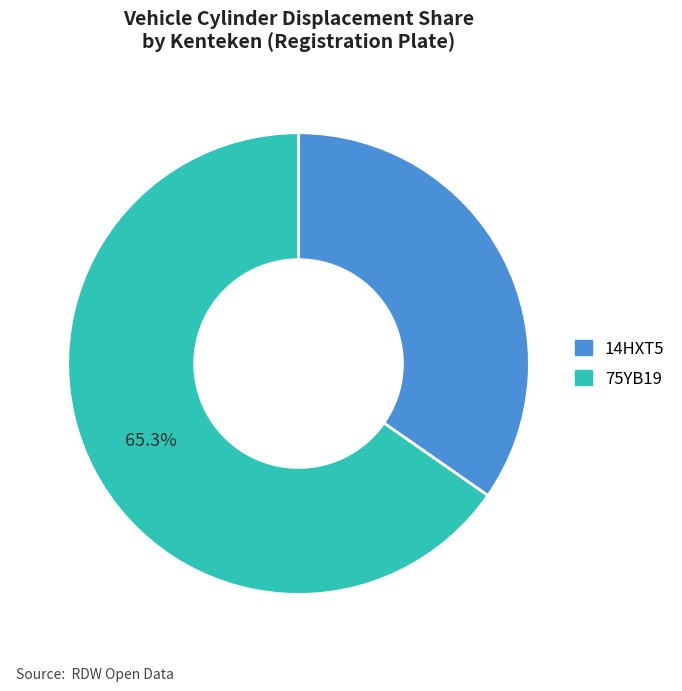

Is the sum of 14HXT5 and 75YB19 greater than half?

Yes